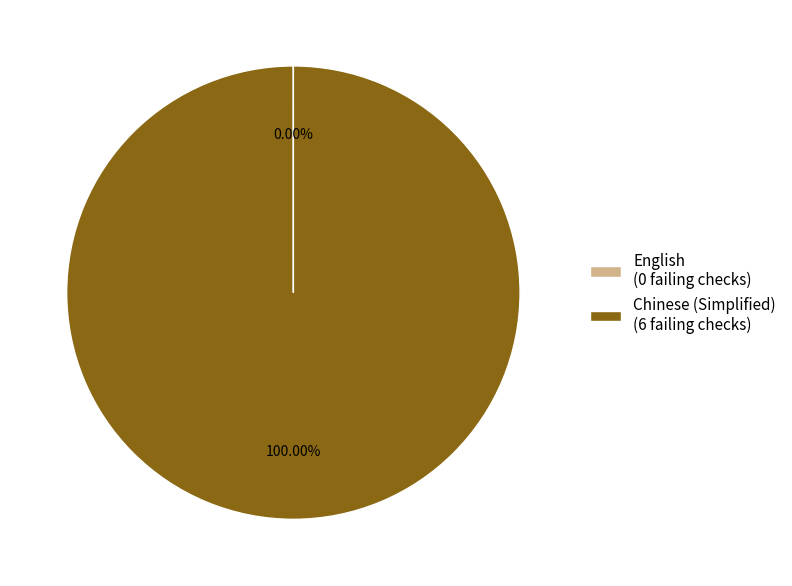

Which category accounts for the majority?

Chinese (Simplified)